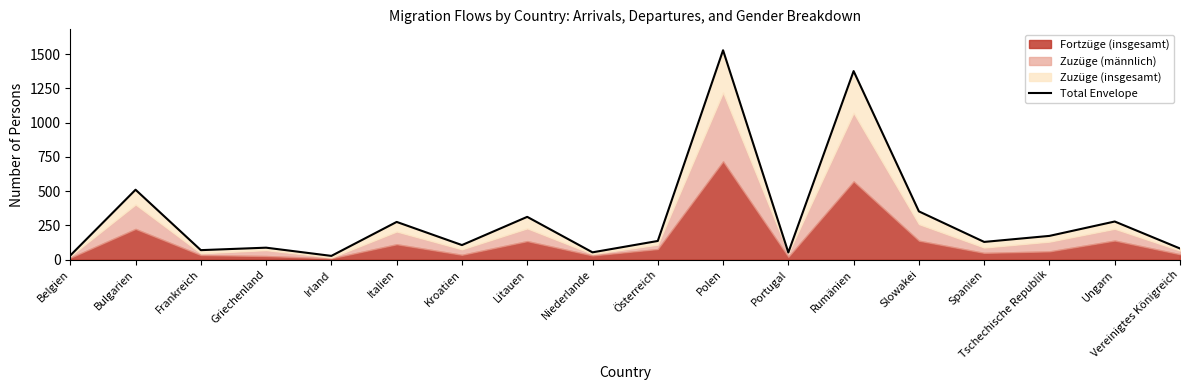

What position from the left is Vereinigtes Königreich?

18